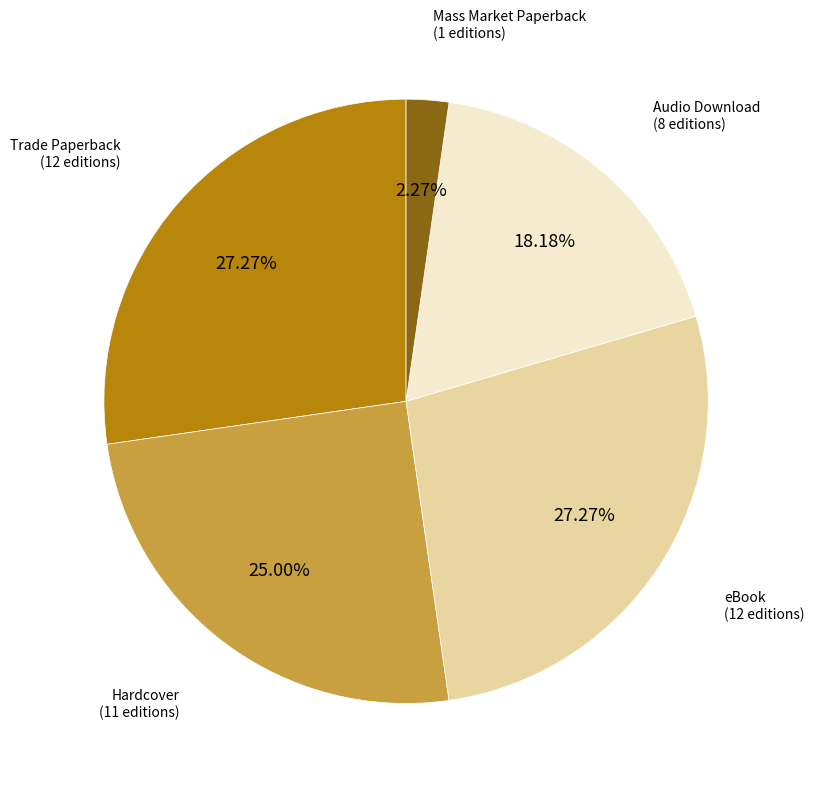

Is there any slice that represents more than half of the pie?

No